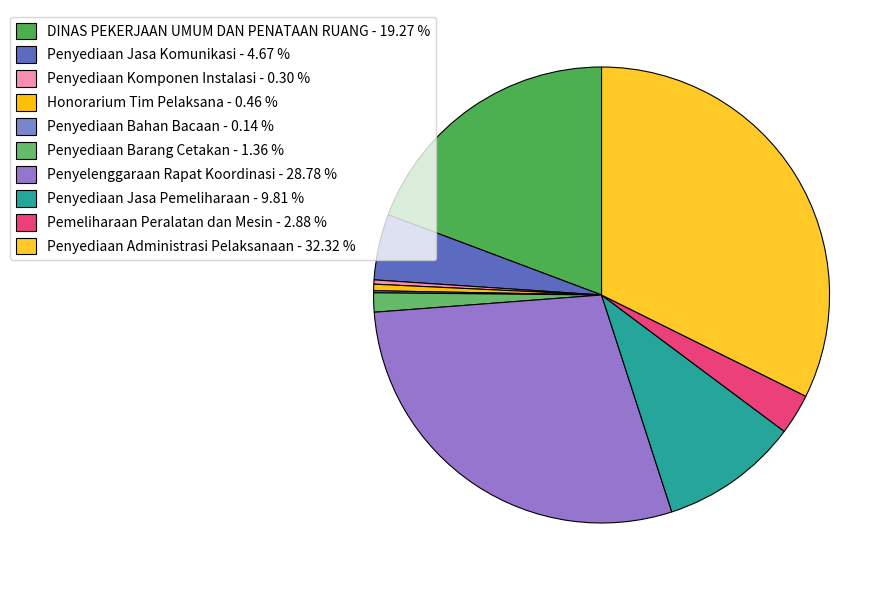

Does Penyediaan Barang Cetakan account for over 50% of the chart?

No